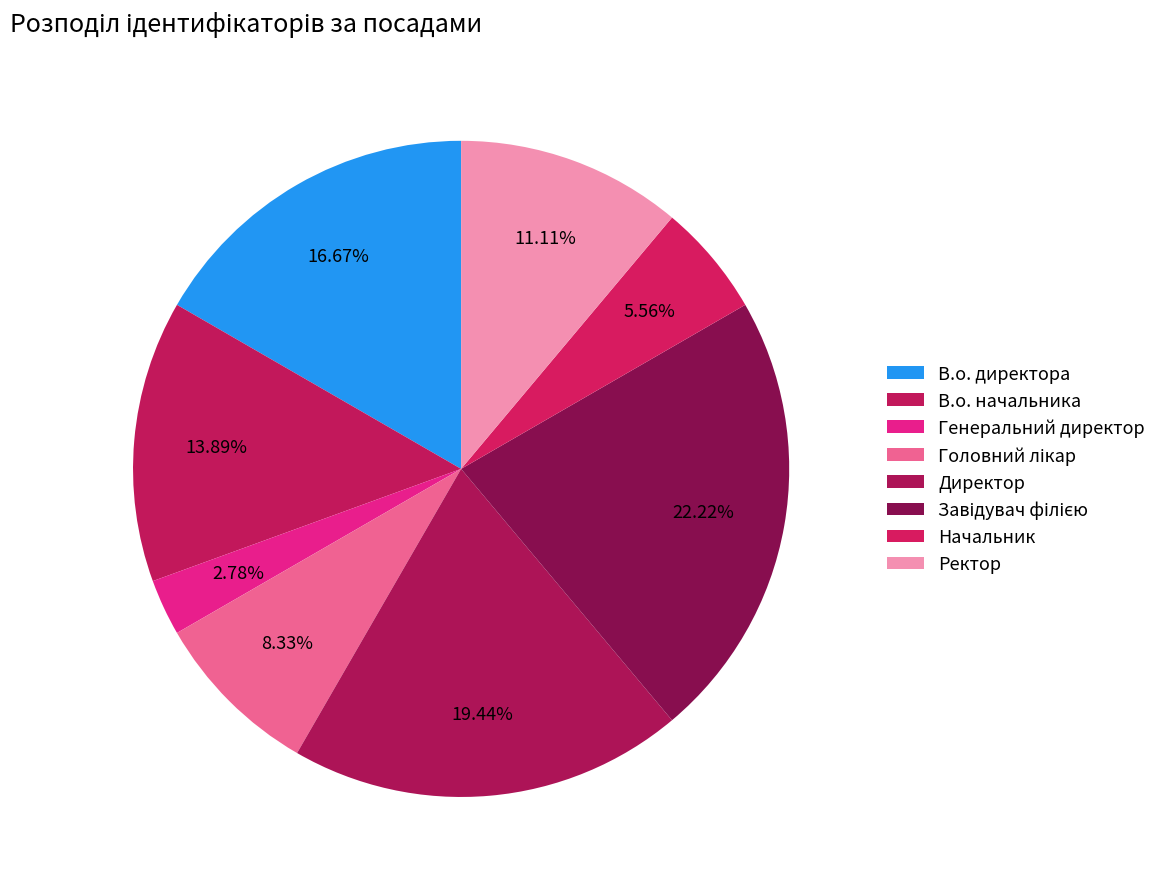

How many segments does this pie chart have?

8